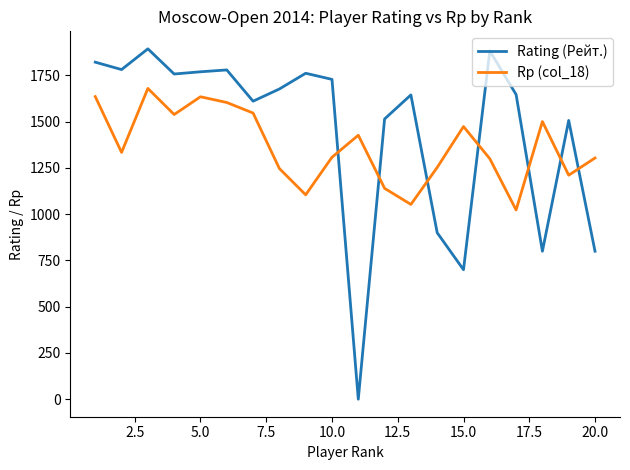

After their last crossing, which series has the higher values: Rating (Рейт.) or Rp (col_18)?

Rp (col_18)